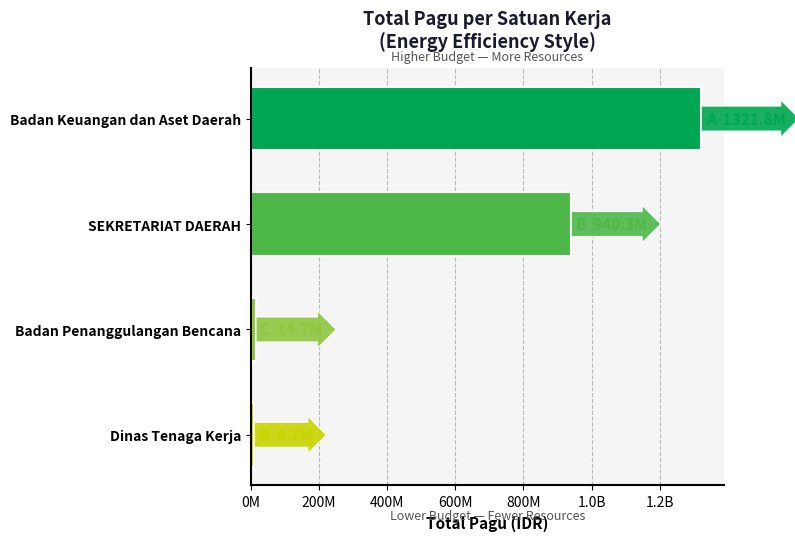

How many categories are shown in the chart?

4